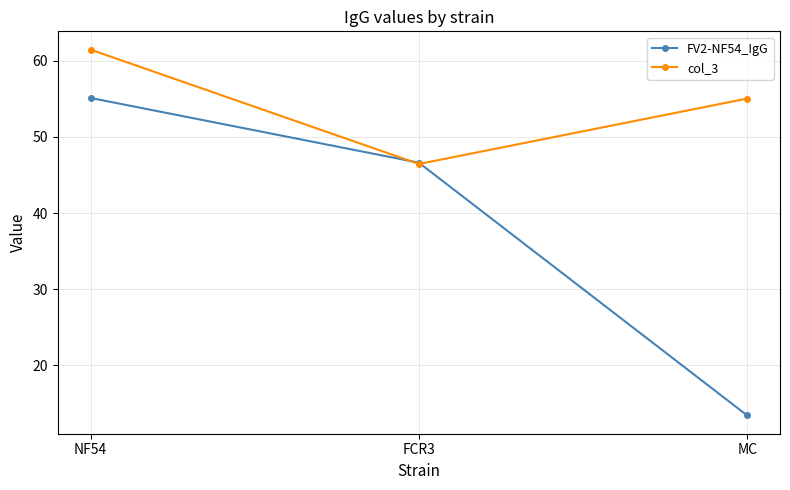

Where is FV2-NF54_IgG nearest to the value 34?

FCR3